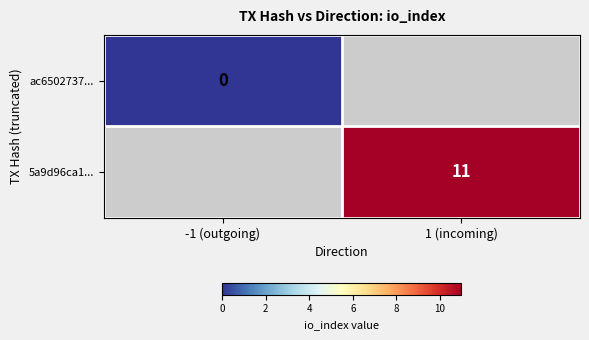

The value of 5a9d96ca1... at 1 (incoming) is 11. True or false?

True